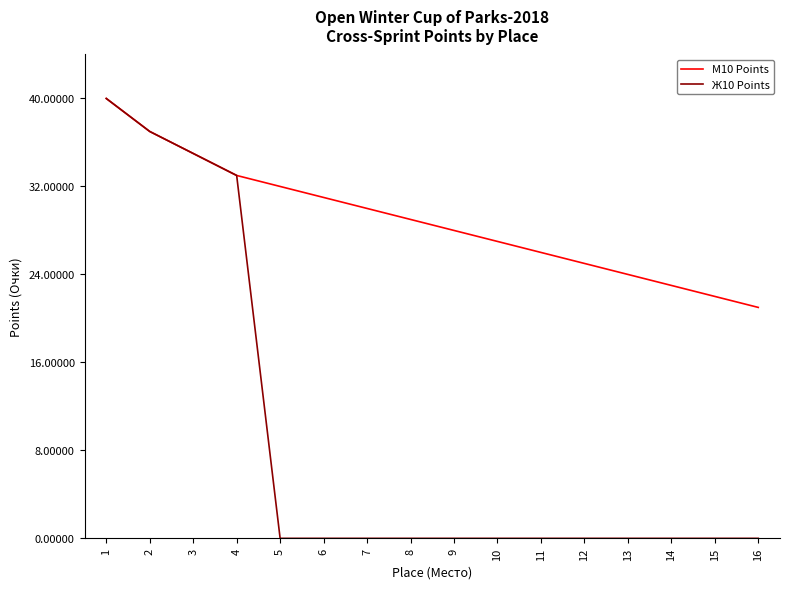

What is the difference between the М10 Points values at 10 and 1?

13